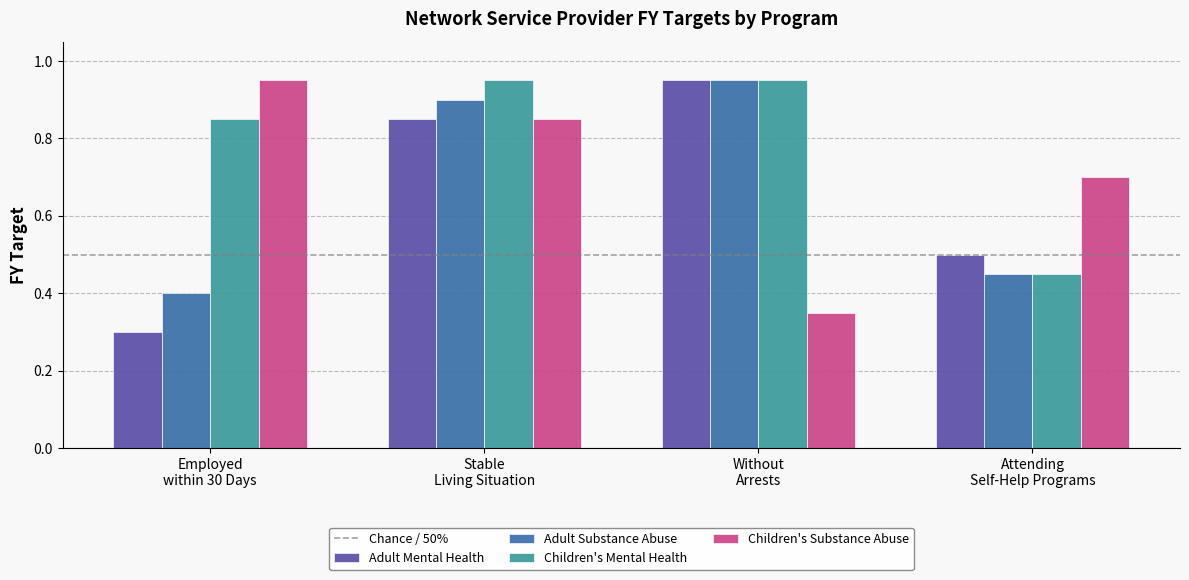

Rank the categories by Adult Substance Abuse value from highest to lowest.

Without
Arrests, Stable
Living Situation, Attending
Self-Help Programs, Employed
within 30 Days